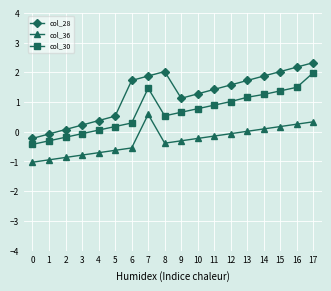

At which category is the sum across all series the highest?

17